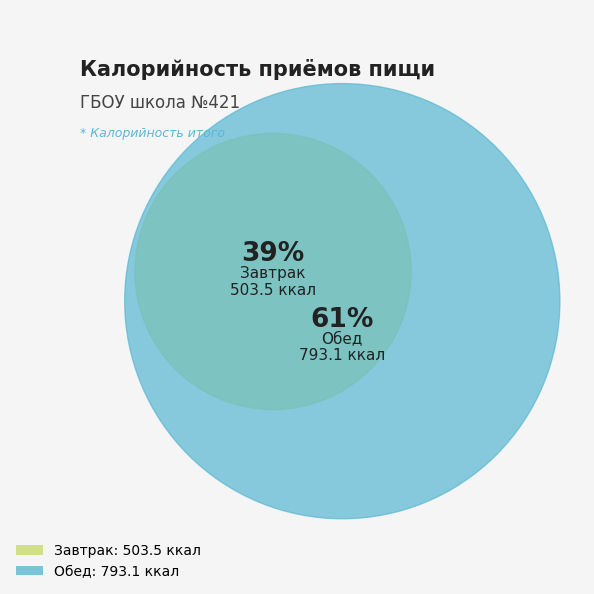

True or false: Обед accounts for 61% of the total.

True